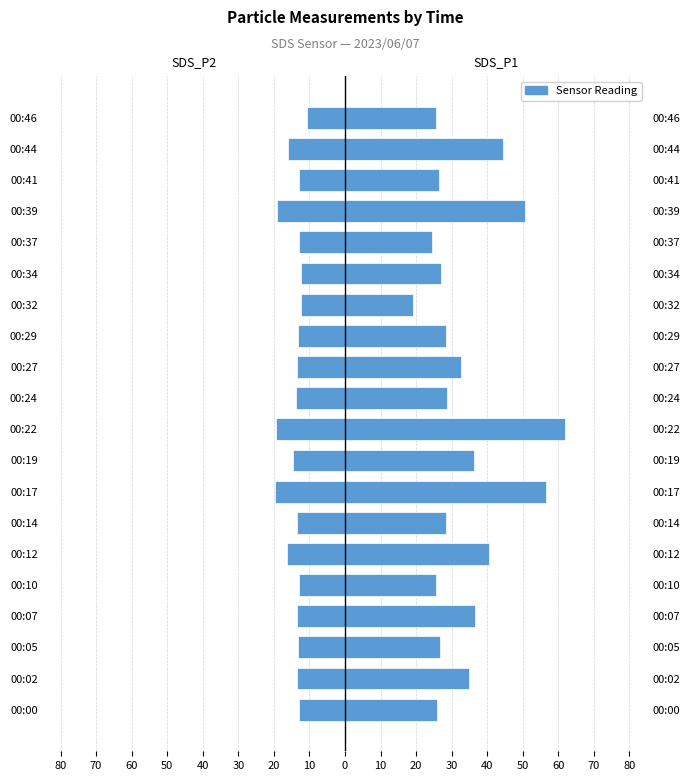

Rank the series at 00:27 from lowest to highest value.

SDS_P2, SDS_P1